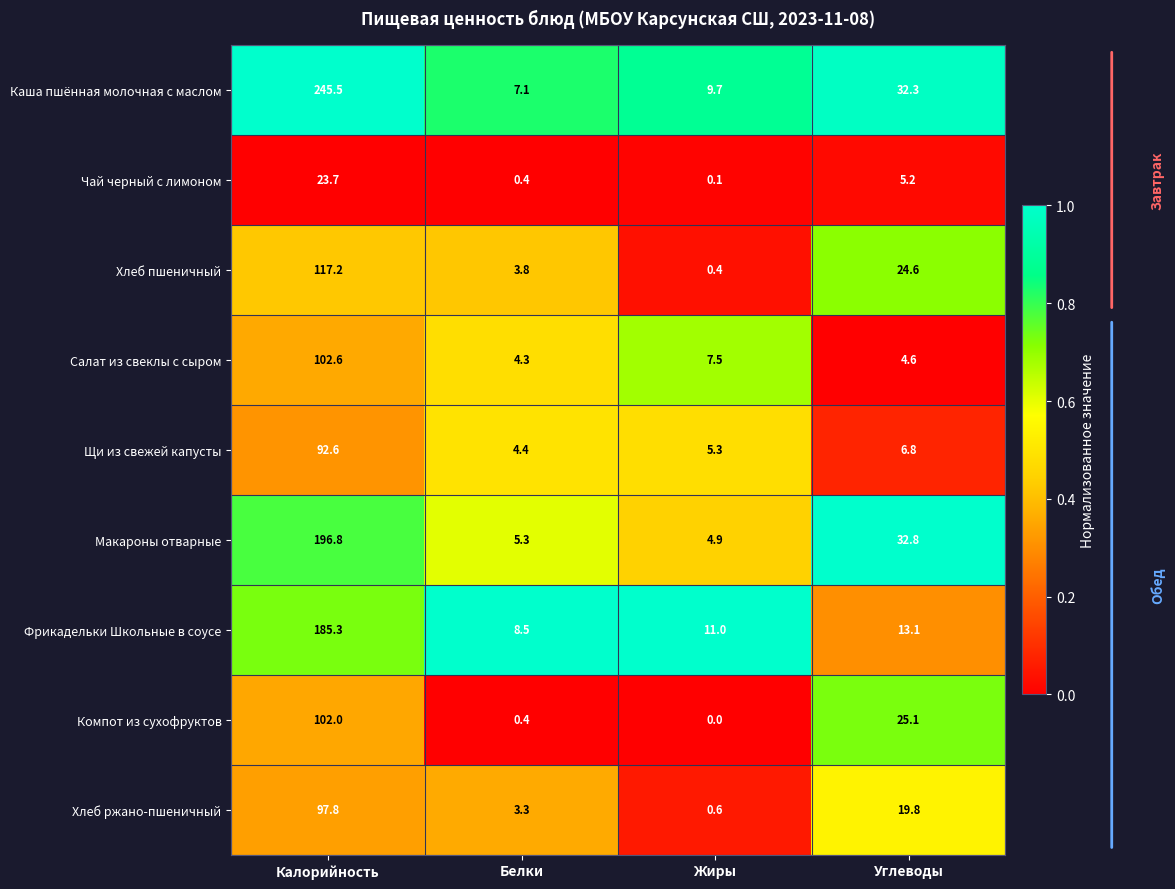

True or false: Салат из свеклы с сыром has a value of 2.7 at Жиры.

False